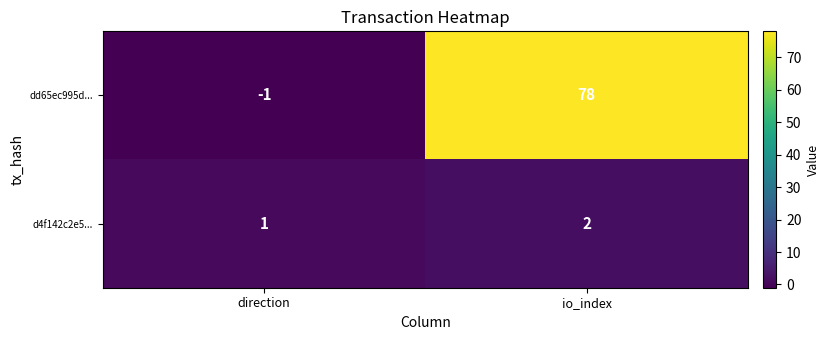

Which series has the largest range (max minus min)?

dd65ec995d...